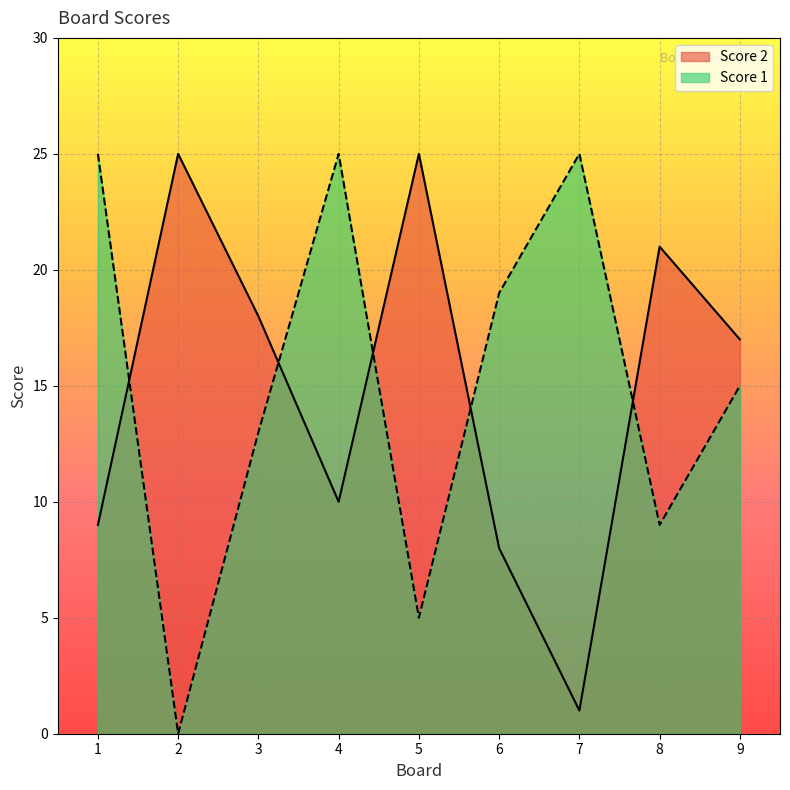

How many lines are shown in the chart?

2